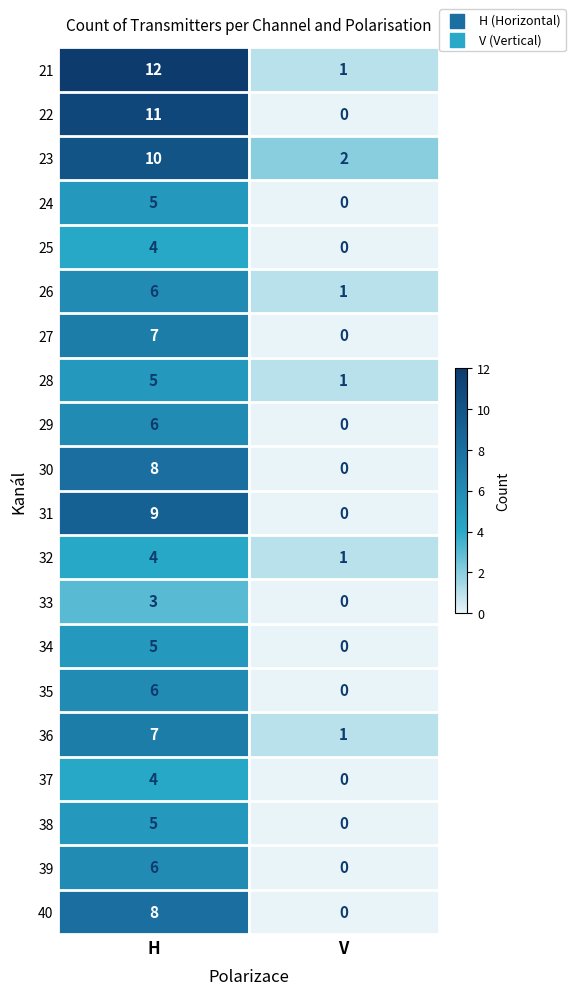

Which category has the highest value in the 22 series?

H